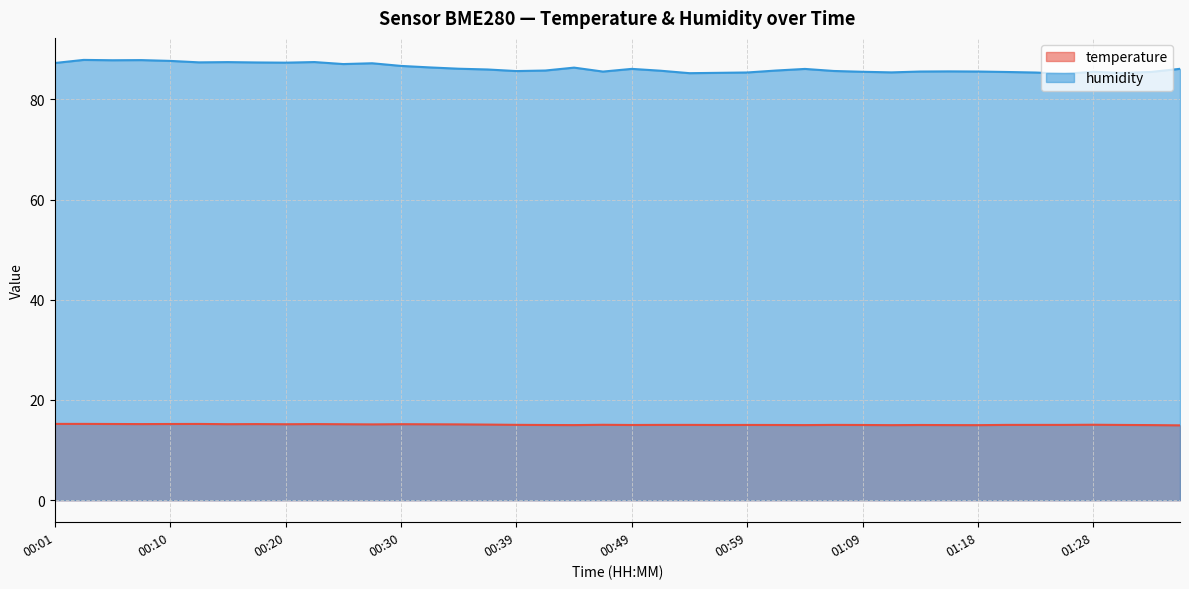

List the labels in order of temperature value, smallest first.

01:36, 01:11, 01:18, 00:44, 01:04, 01:16, 01:33, 00:42, 00:49, 00:57, 01:01, 01:09, 01:14, 00:59, 01:31, 00:52, 00:54, 01:06, 01:21, 01:23, 01:26, 00:39, 00:47, 01:28, 00:37, 00:27, 00:35, 00:32, 00:20, 00:25, 00:15, 00:30, 00:08, 00:18, 00:22, 00:05, 00:10, 00:13, 00:01, 00:03